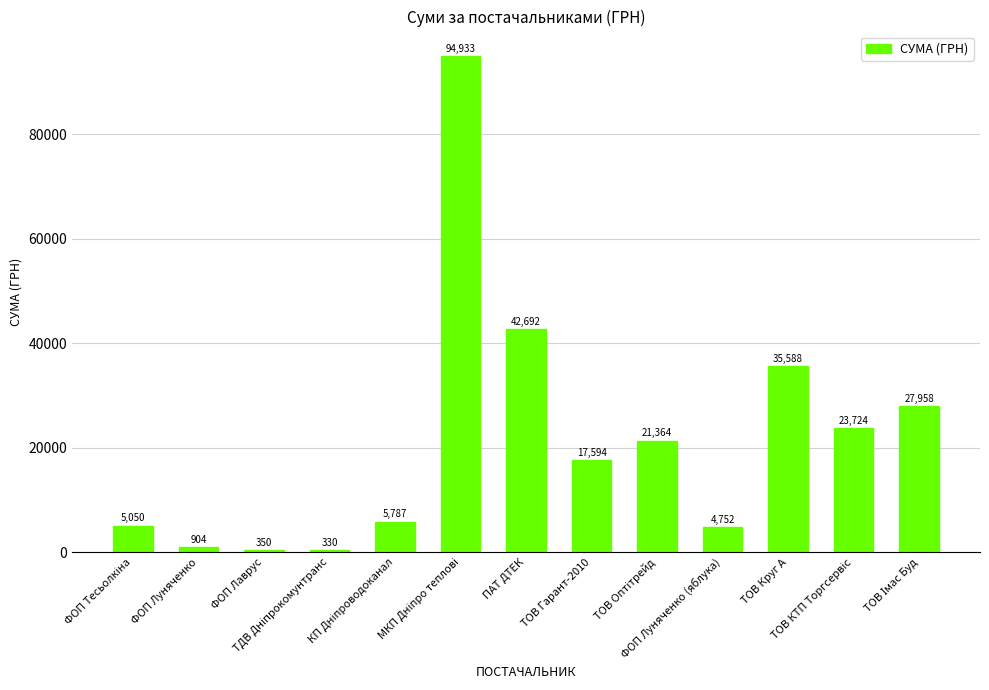

What is the minimum value shown in the chart?

330.0